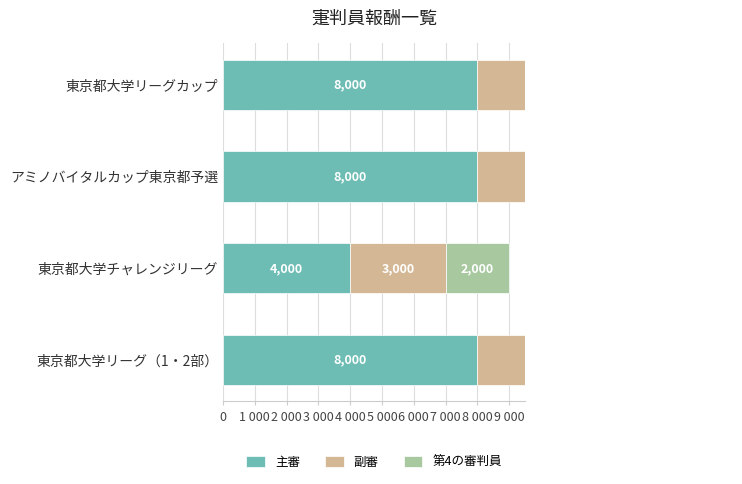

What is the average value of the 第4の審判員 series?

2750